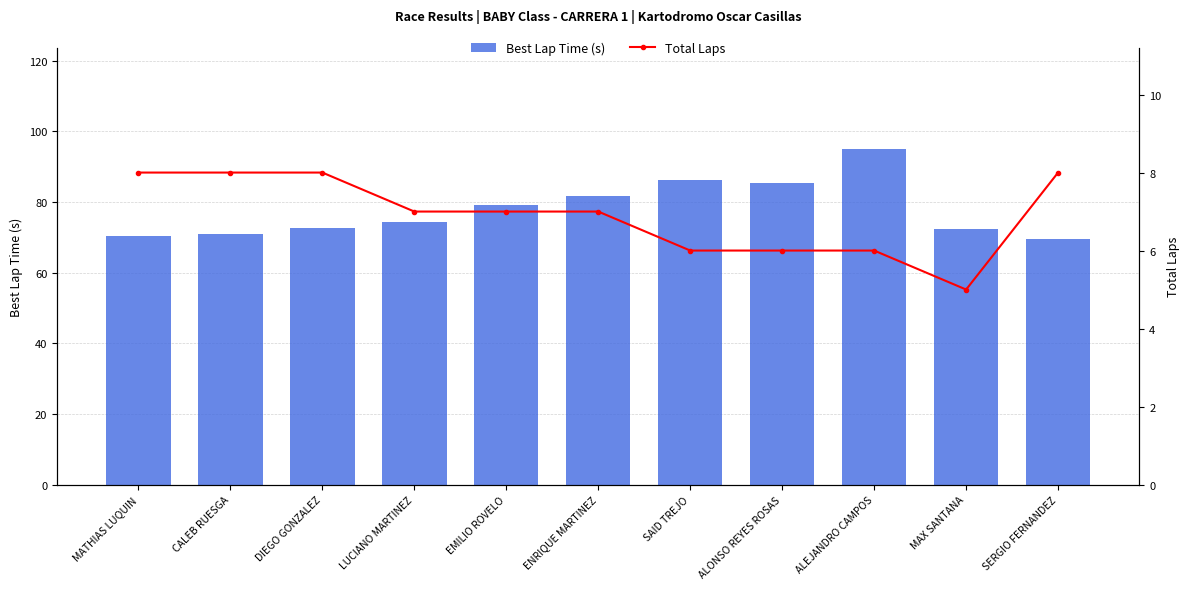

At how many categories does at least one series exceed 6?

11